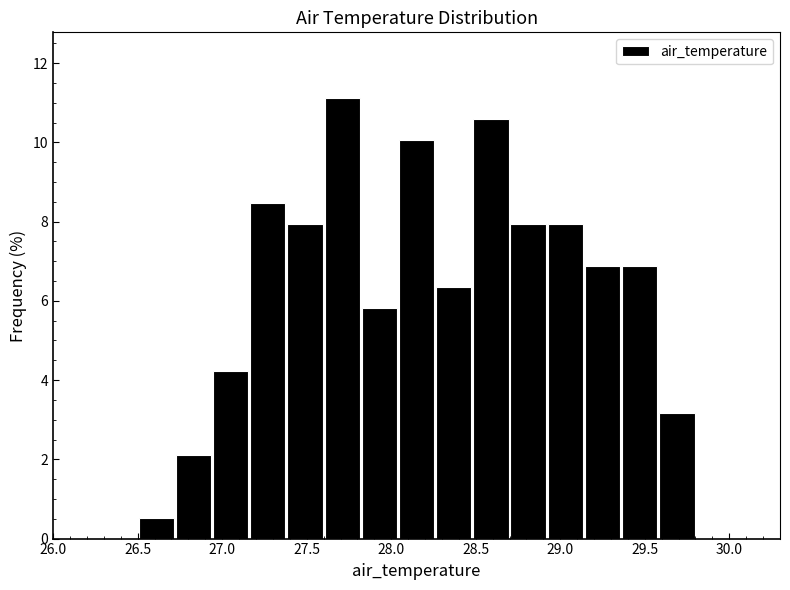

Reading left to right, transcribe this chart: for each bar, give the range it covers on the x-axis and its height. Neither the bar edges nor the heights are printed on the chart, so give them approximately, as read against the axes.

26.50 to 26.72: 0.6
26.72 to 26.94: 2.2
26.94 to 27.16: 4.2
27.16 to 27.38: 8.4
27.38 to 27.60: 8.0
27.60 to 27.82: 11.2
27.82 to 28.04: 5.8
28.04 to 28.26: 10.0
28.26 to 28.48: 6.4
28.48 to 28.70: 10.6
28.70 to 28.92: 8.0
28.92 to 29.14: 8.0
29.14 to 29.36: 6.8
29.36 to 29.58: 6.8
29.58 to 29.80: 3.2